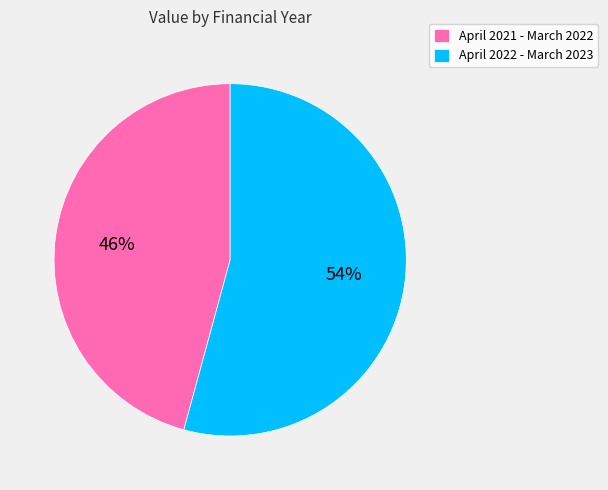

Do April 2022 - March 2023 and April 2021 - March 2022 together represent more than half of the pie?

Yes